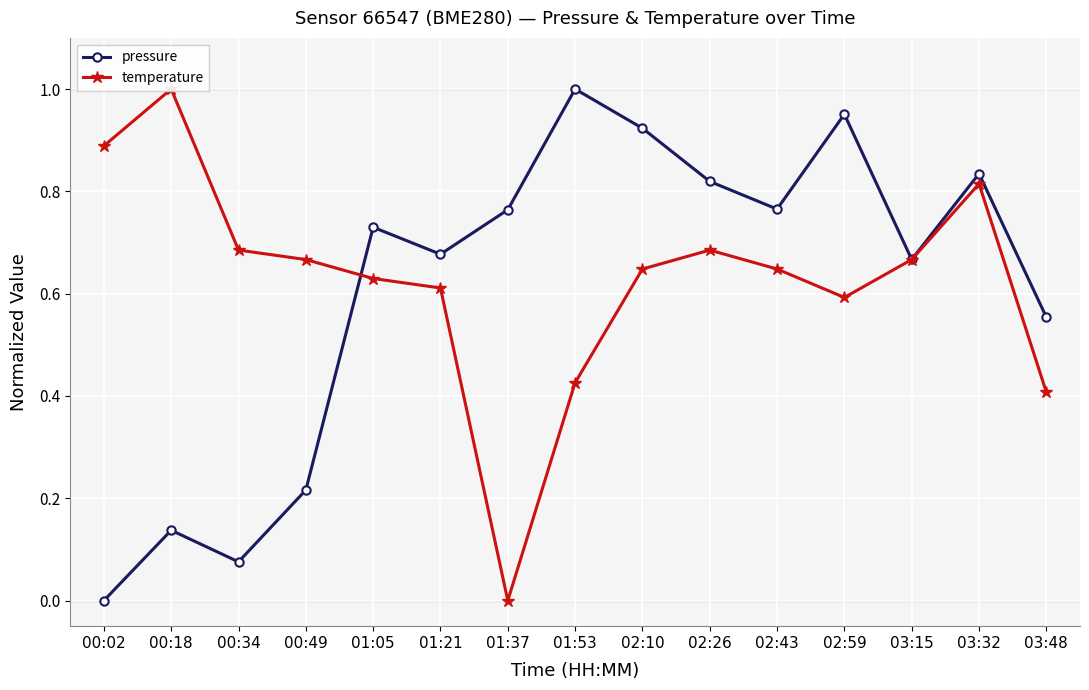

After their last crossing, which series has the higher values: temperature or pressure?

pressure